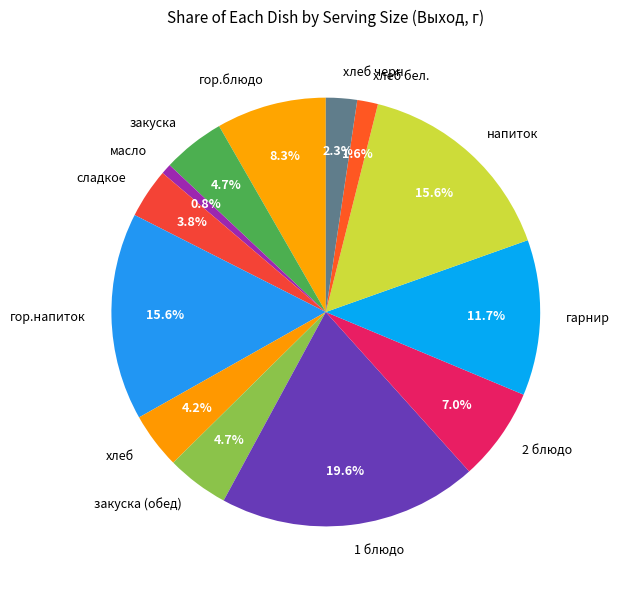

Between закуска and 2 блюдо, which is larger?

2 блюдо